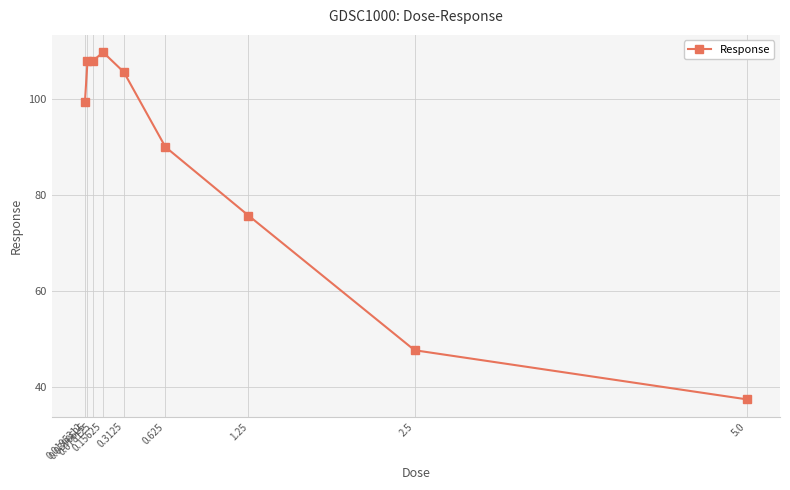

What is the value of the 4th point from the left?

109.8